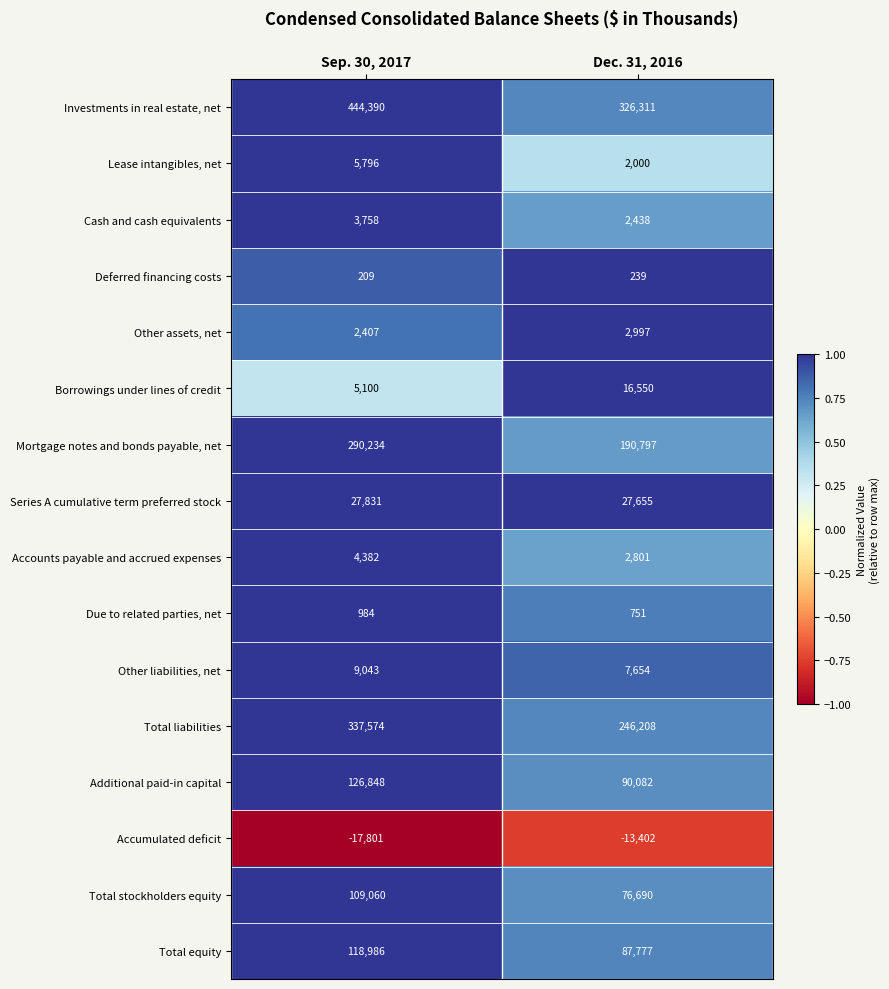

Between Sep. 30, 2017 and Dec. 31, 2016, which series saw the biggest shift?

Investments in real estate, net